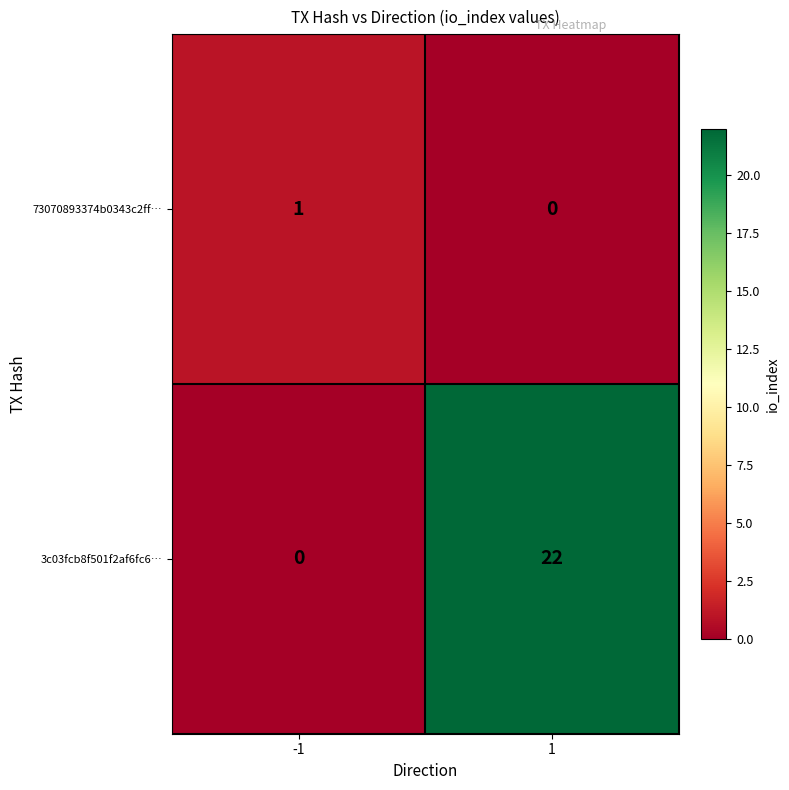

True or false: 73070893374b0343c2ff… has a value of 0 at -1.

False